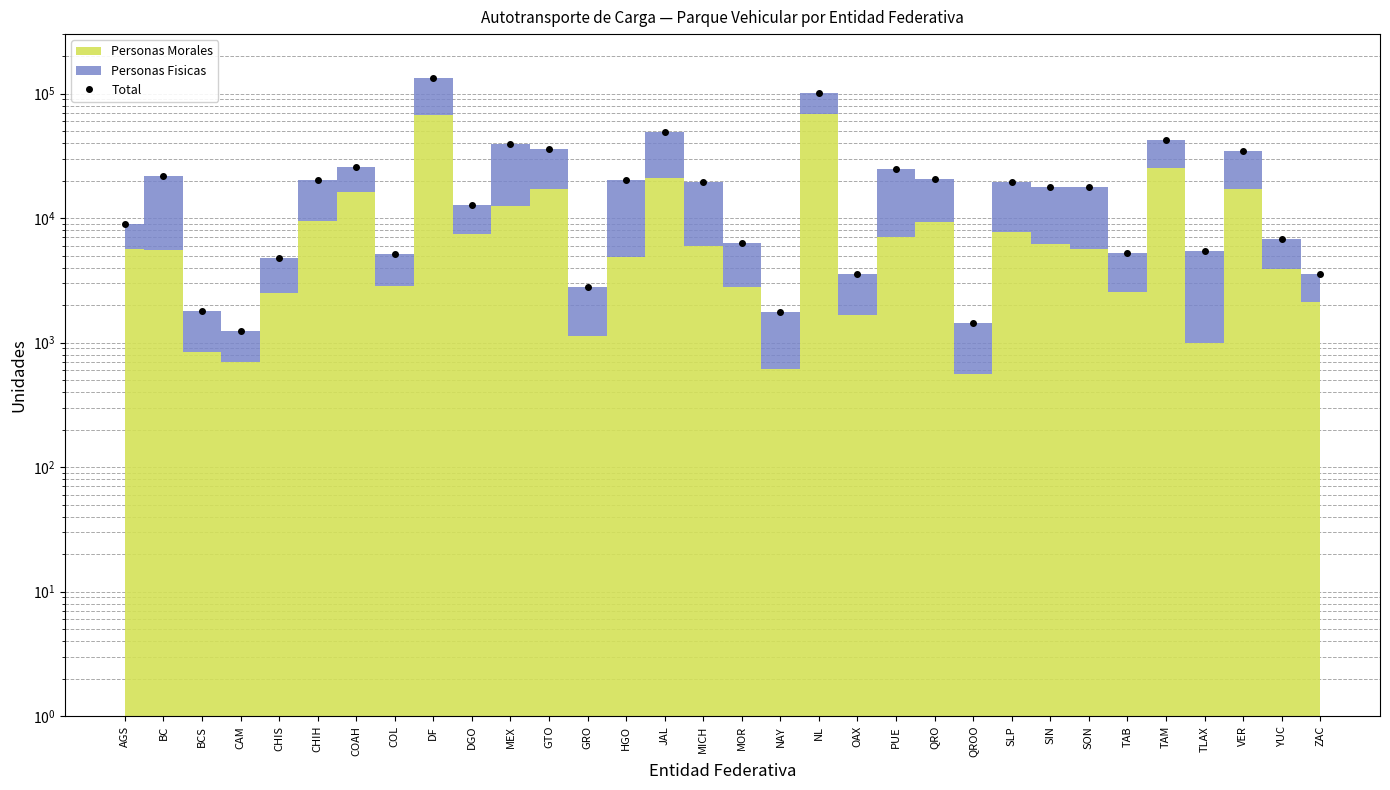

The chart shows a value of 16566 at VER. True or false?

False